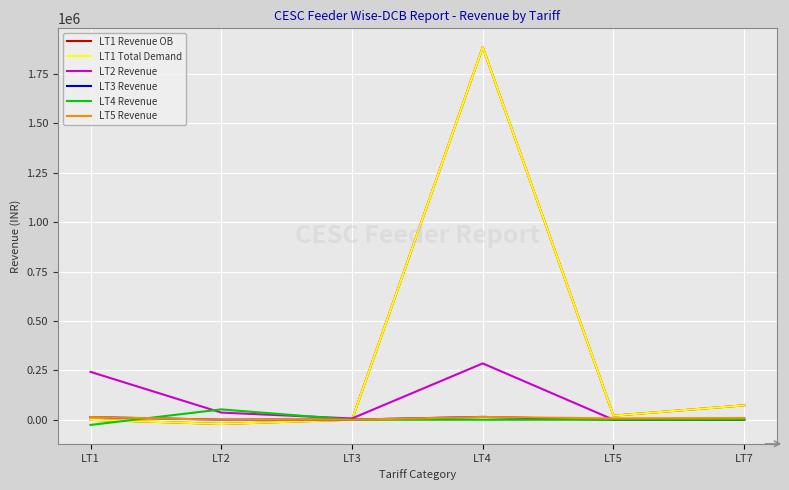

Where is LT2 Revenue nearest to the value 142599?

LT1